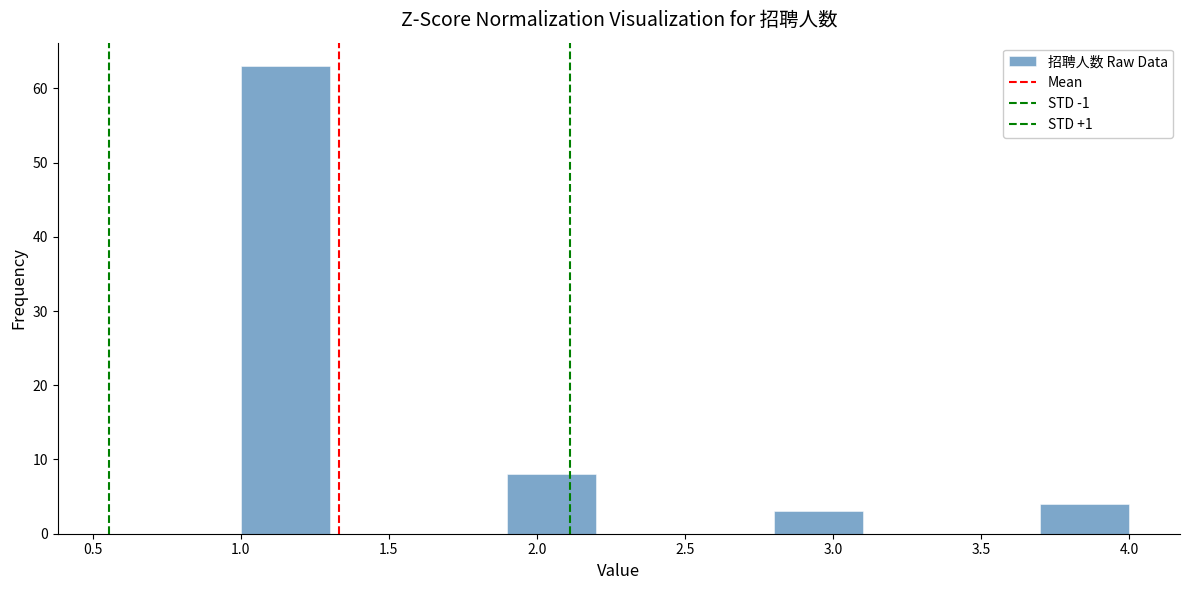

Reading left to right, list every bar in this chart as the range it spans on the x-axis followed by its height. The values are not printed on the chart, so give them approximately, as read against the axis.

1.0 to 1.3: 63
1.3 to 1.6: 0
1.6 to 1.9: 0
1.9 to 2.2: 8
2.2 to 2.5: 0
2.5 to 2.8: 0
2.8 to 3.1: 3
3.1 to 3.4: 0
3.4 to 3.7: 0
3.7 to 4.0: 4